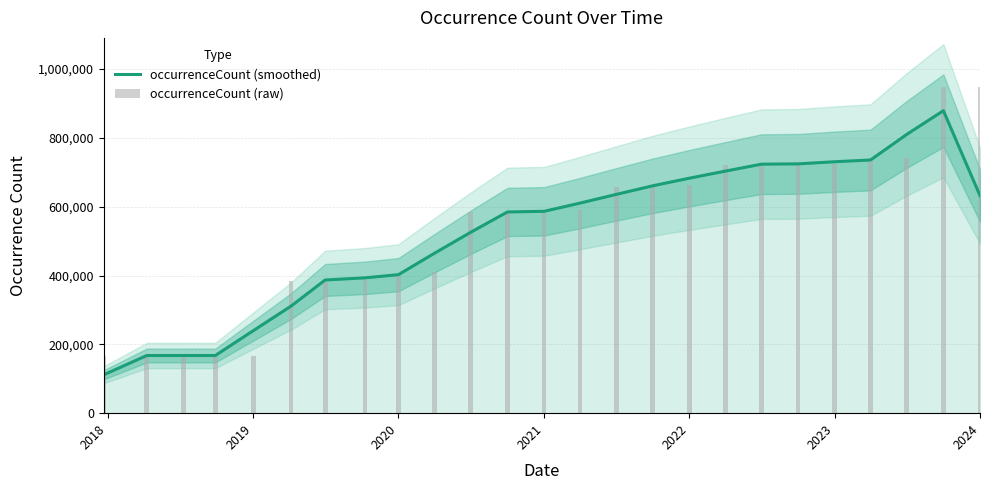

What is the minimum value for occurrenceCount (smoothed)?

111716.7